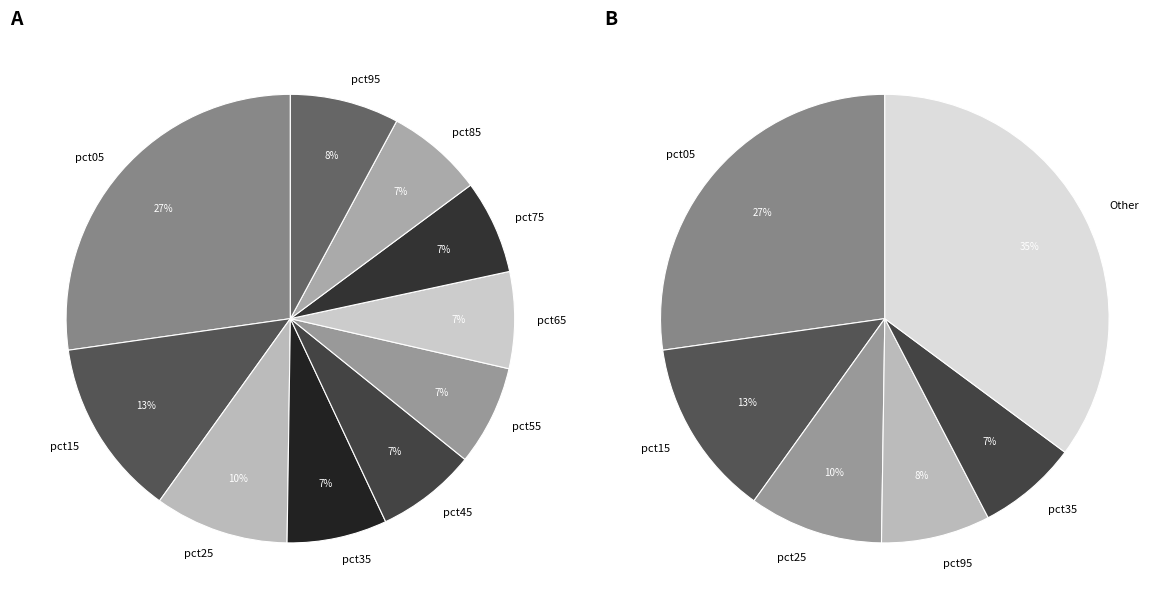

Combined, what portion of the pie is pct75 and pct05?

34.0%